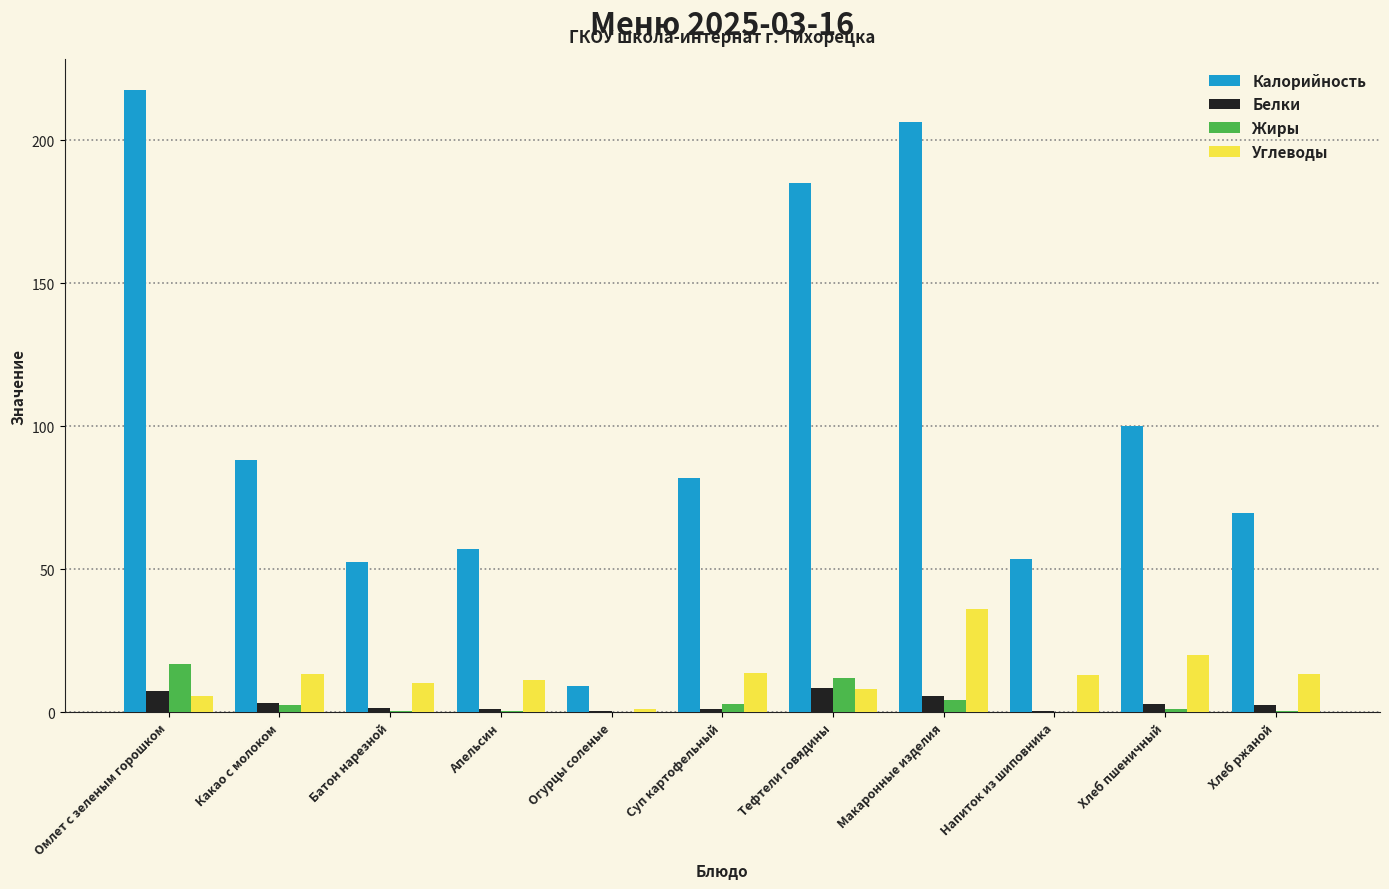

At which label is Калорийность closest to 113?

Хлеб пшеничный